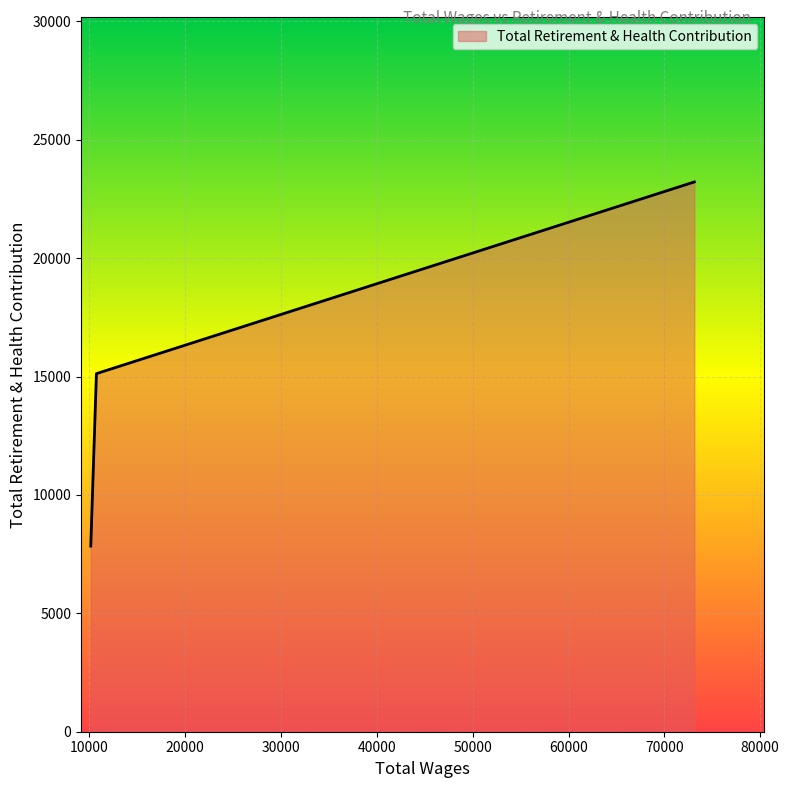

What is the minimum value shown in the chart?

7840